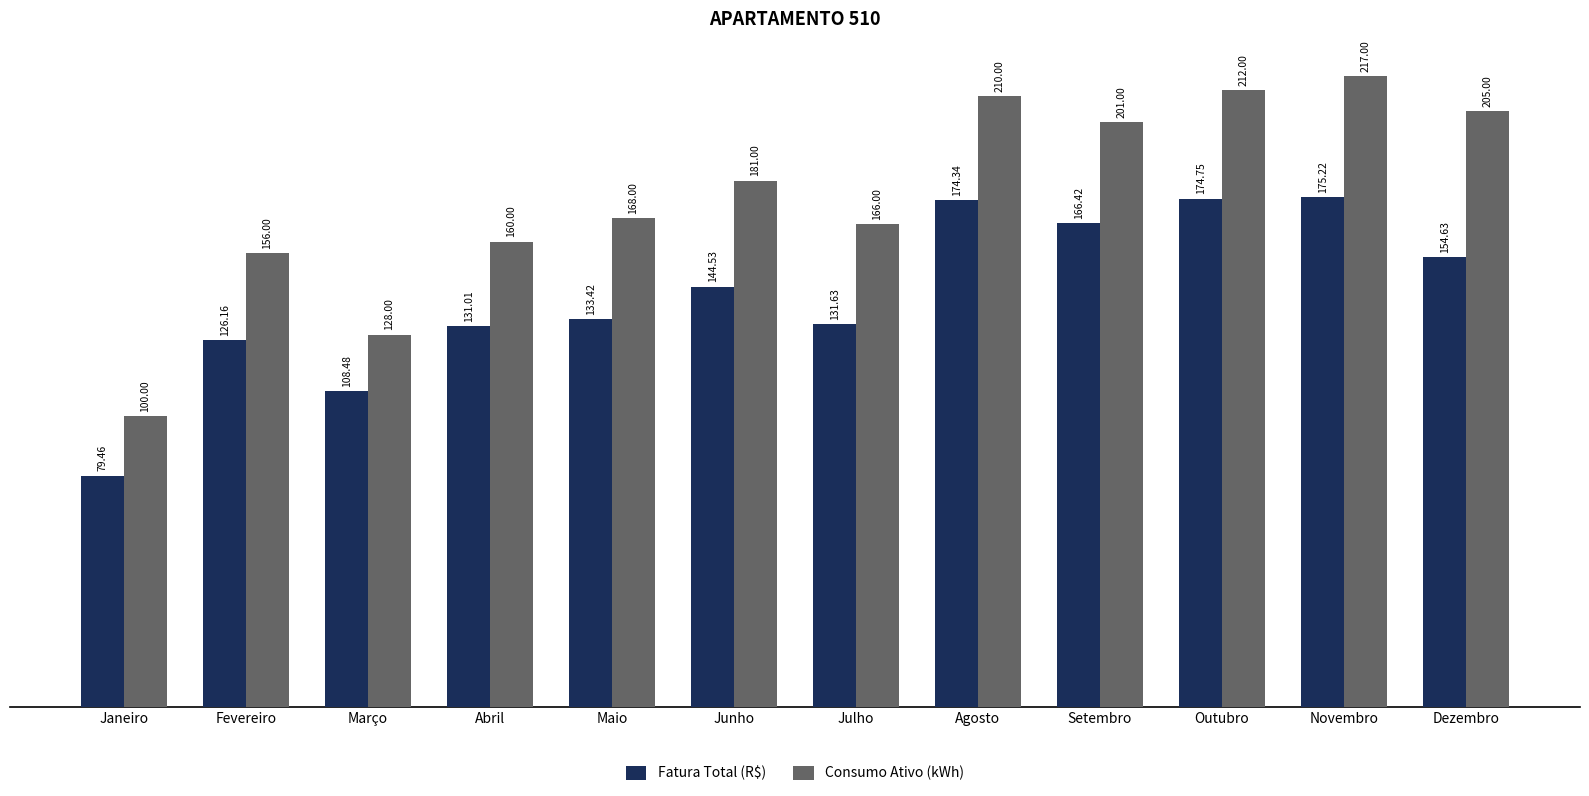

What is the sum of the Fatura Total (R$) values at Junho and Agosto?

318.9